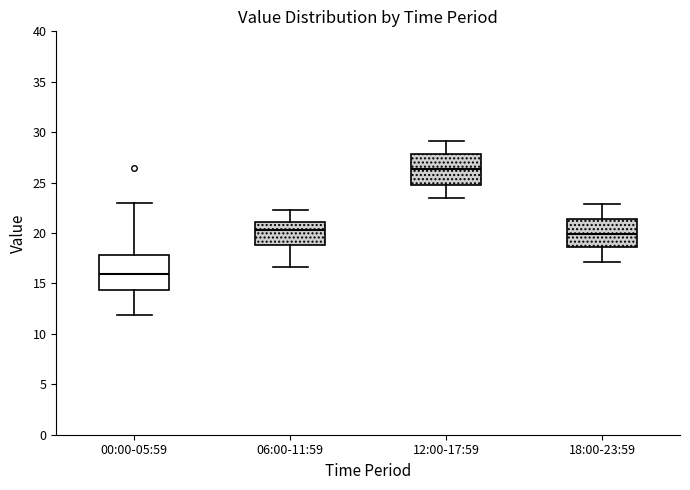

Where does the lower whisker of the box for 18:00-23:59 end on the y-axis? The values are not printed on the chart, so give them approximately, as read against the axis.

17.0